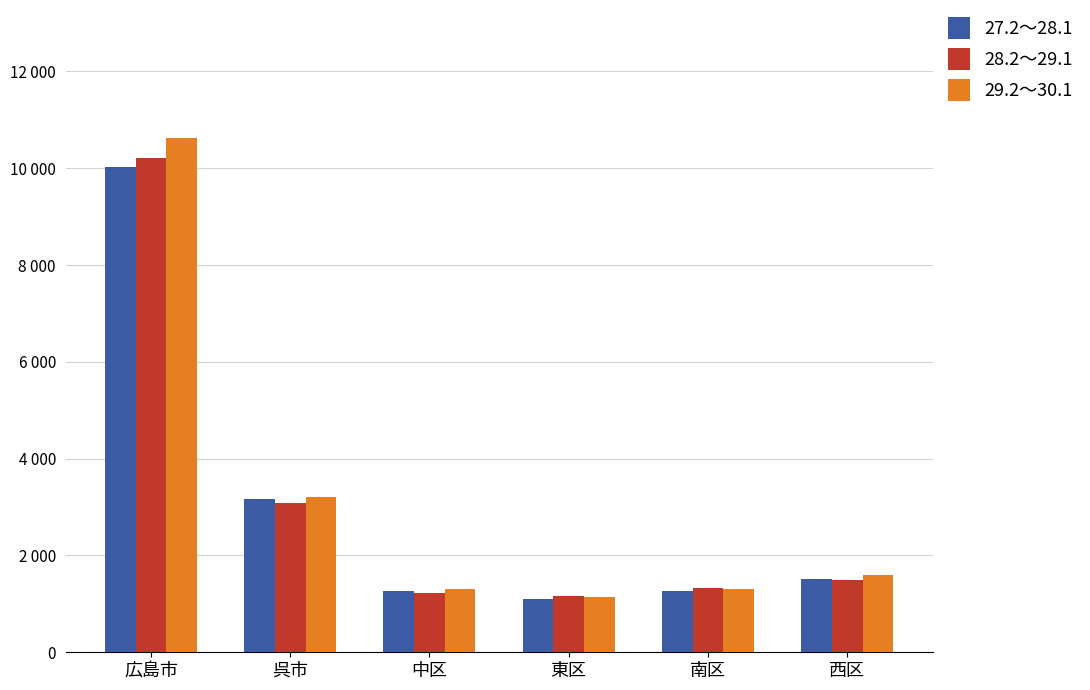

True or false: 29.2～30.1 has a value of 3206 at 呉市.

True